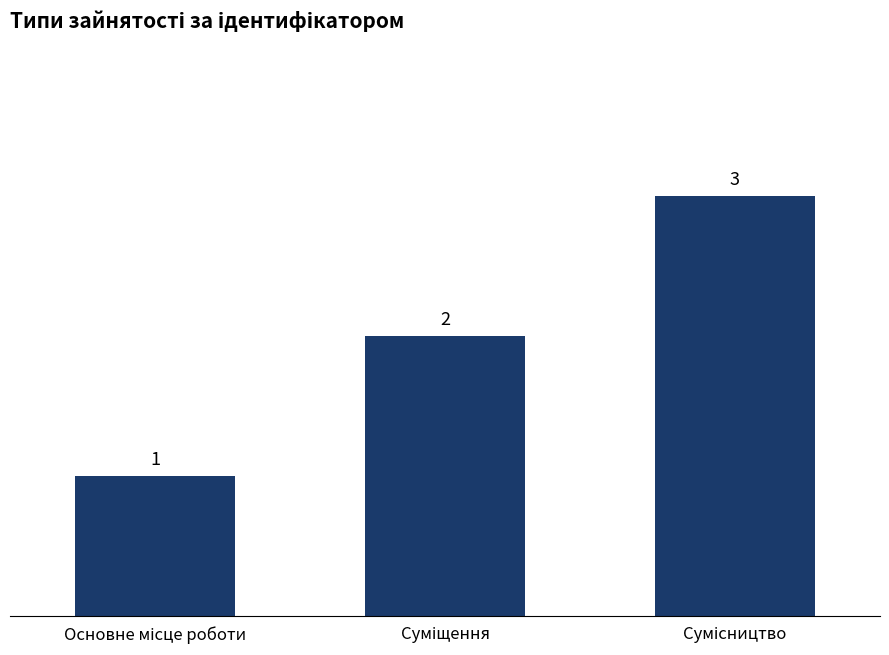

What is the minimum value shown in the chart?

1